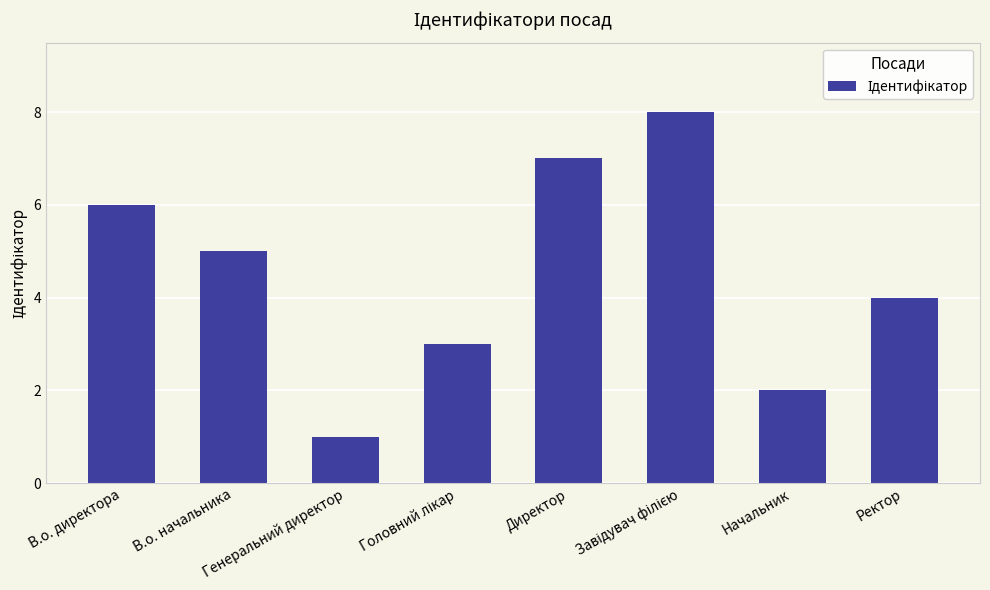

What is the greatest value displayed?

8